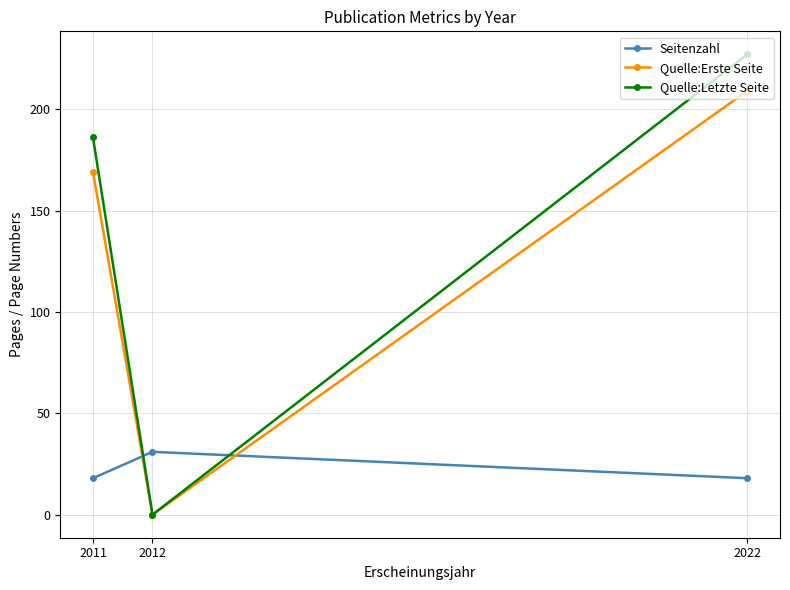

Where is Quelle:Letzte Seite nearest to the value 113?

2011